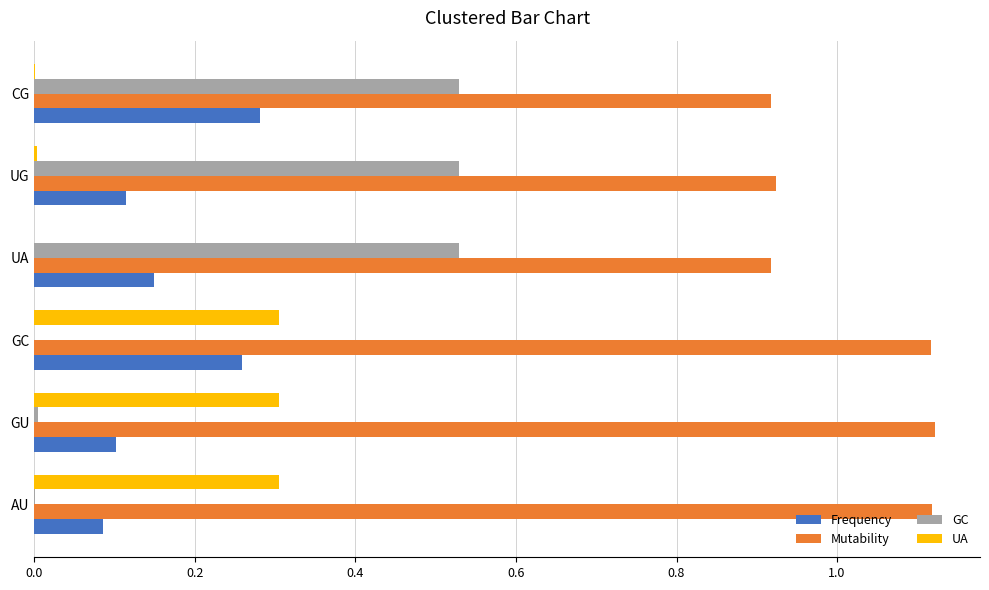

The value of GC at GC is 0.3. True or false?

False